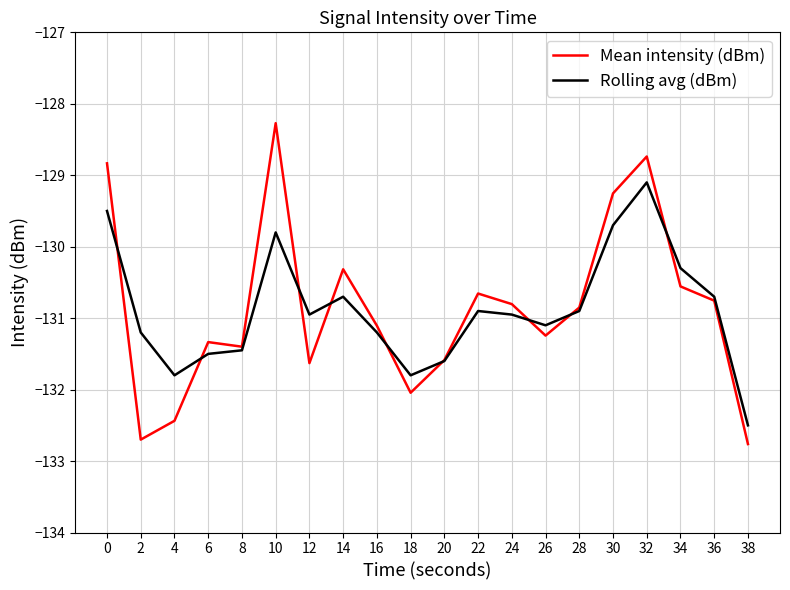

What is the total value across all series at 22?

-261.6